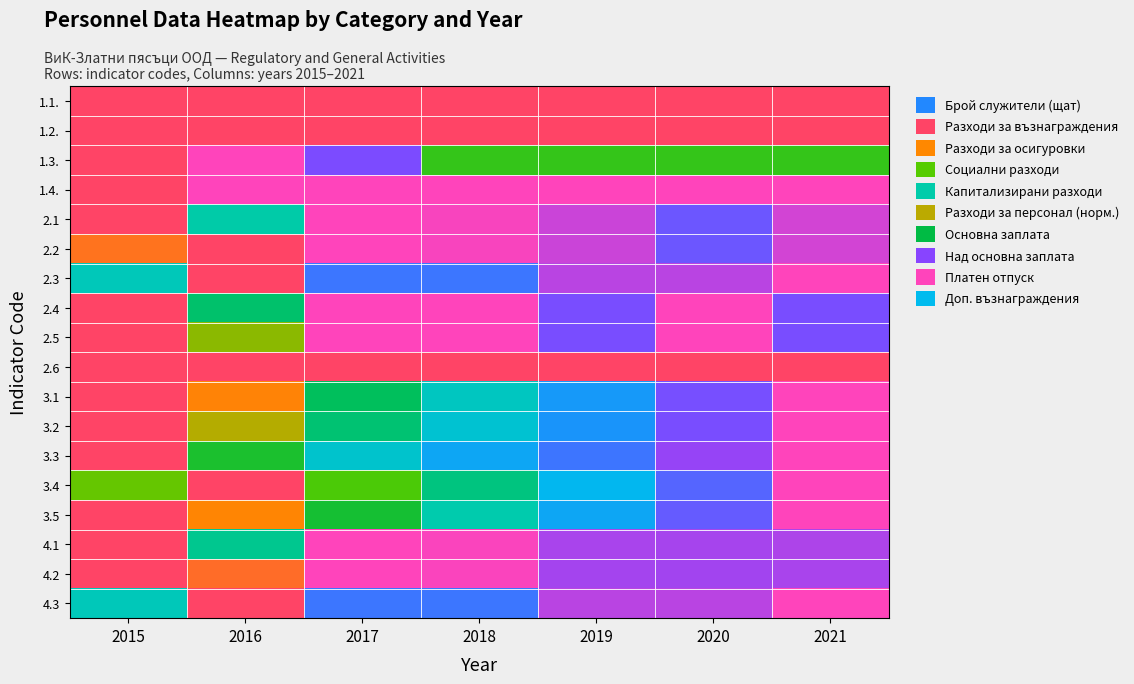

Reading left to right, extract all data points from this chart.

1.1.: 2015=0.0	2016=0.0	2017=0.0	2018=0.0	2019=0.0	2020=0.0	2021=0.0
1.2.: 2015=0.0	2016=0.0	2017=0.0	2018=0.0	2019=0.0	2020=0.0	2021=0.0
1.3.: 2015=0.0	2016=1.0	2017=0.9	2018=0.4	2019=0.4	2020=0.4	2021=0.4
1.4.: 2015=0.0	2016=1.0	2017=1.0	2018=1.0	2019=1.0	2020=1.0	2021=1.0
2.1: 2015=0.0	2016=0.6	2017=1.0	2018=1.0	2019=1.0	2020=0.9	2021=1.0
2.2: 2015=0.1	2016=0.0	2017=1.0	2018=1.0	2019=1.0	2020=0.9	2021=1.0
2.3: 2015=0.6	2016=0.0	2017=0.8	2018=0.8	2019=0.9	2020=0.9	2021=1.0
2.4: 2015=0.0	2016=0.5	2017=1.0	2018=1.0	2019=0.9	2020=1.0	2021=0.9
2.5: 2015=0.0	2016=0.3	2017=1.0	2018=1.0	2019=0.9	2020=1.0	2021=0.9
2.6: 2015=0.0	2016=0.0	2017=0.0	2018=0.0	2019=0.0	2020=0.0	2021=0.0
3.1: 2015=0.0	2016=0.1	2017=0.5	2018=0.6	2019=0.7	2020=0.9	2021=1.0
3.2: 2015=0.0	2016=0.2	2017=0.5	2018=0.6	2019=0.8	2020=0.9	2021=1.0
3.3: 2015=0.0	2016=0.4	2017=0.6	2018=0.7	2019=0.8	2020=0.9	2021=1.0
3.4: 2015=0.3	2016=0.0	2017=0.3	2018=0.5	2019=0.7	2020=0.8	2021=1.0
3.5: 2015=0.0	2016=0.1	2017=0.4	2018=0.6	2019=0.7	2020=0.9	2021=1.0
4.1: 2015=0.0	2016=0.5	2017=1.0	2018=1.0	2019=0.9	2020=0.9	2021=0.9
4.2: 2015=0.0	2016=0.1	2017=1.0	2018=1.0	2019=0.9	2020=0.9	2021=0.9
4.3: 2015=0.6	2016=0.0	2017=0.8	2018=0.8	2019=0.9	2020=0.9	2021=1.0